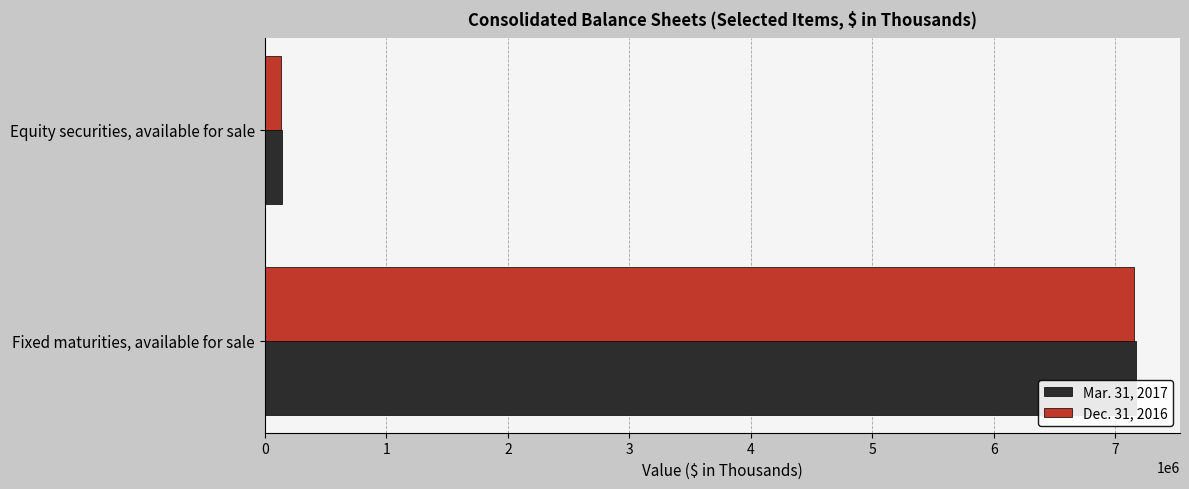

What is the total value across all series at Fixed maturities, available for sale?

14325362